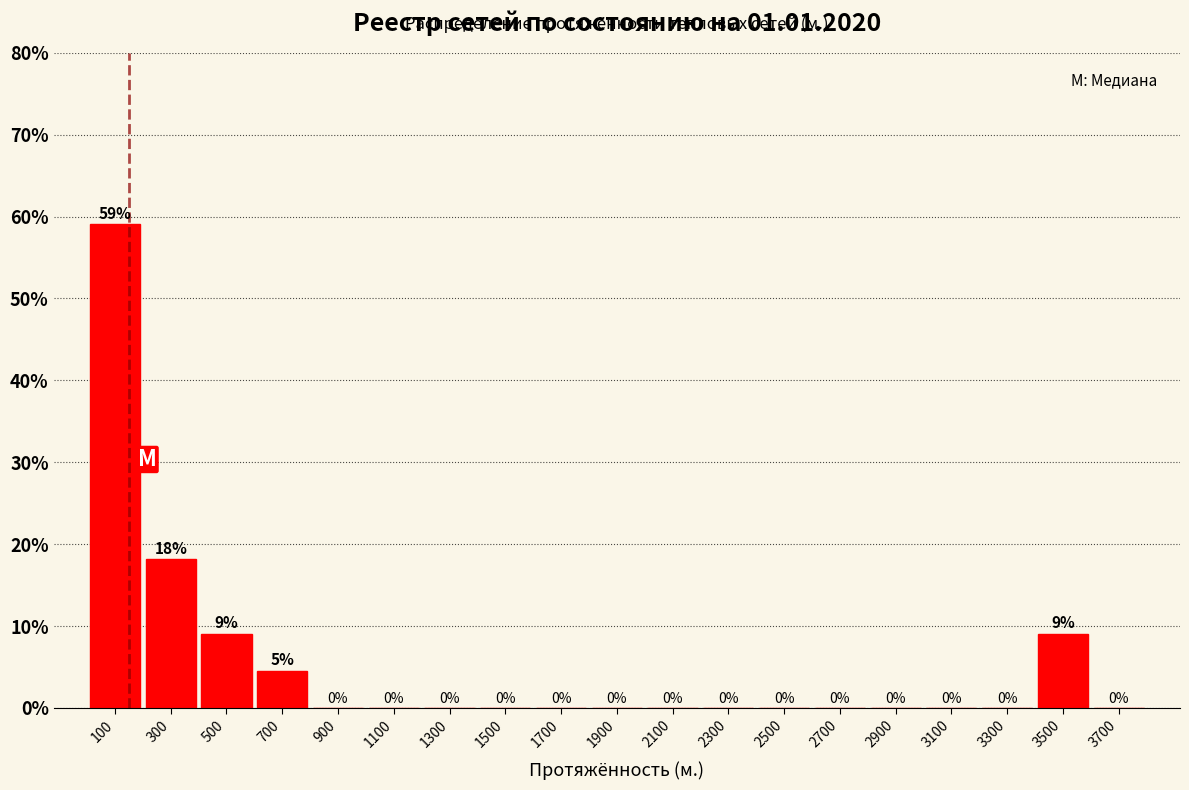

Which range on the x-axis has the tallest bar?

0 to 200